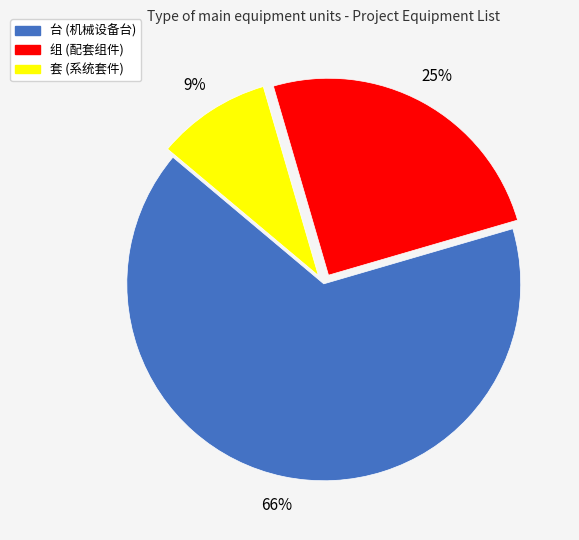

To the nearest percent, what is the difference between the 组 and 套 slice percentages?

16%